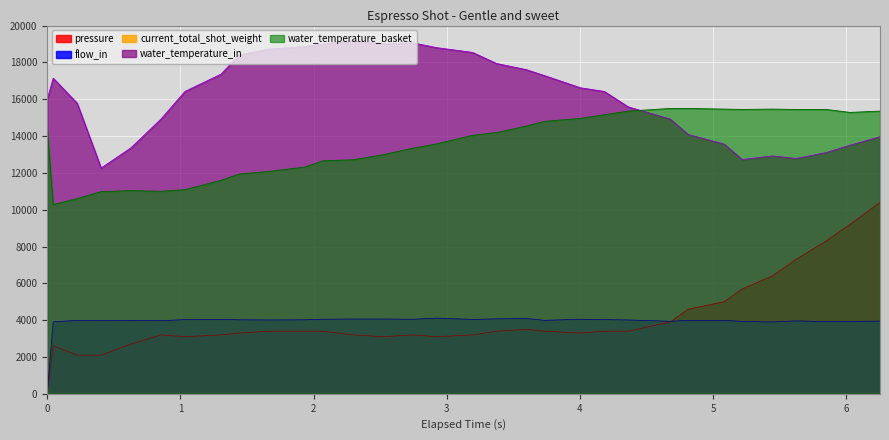

What is the spread (max minus min) of values at 1.44?

15100.0